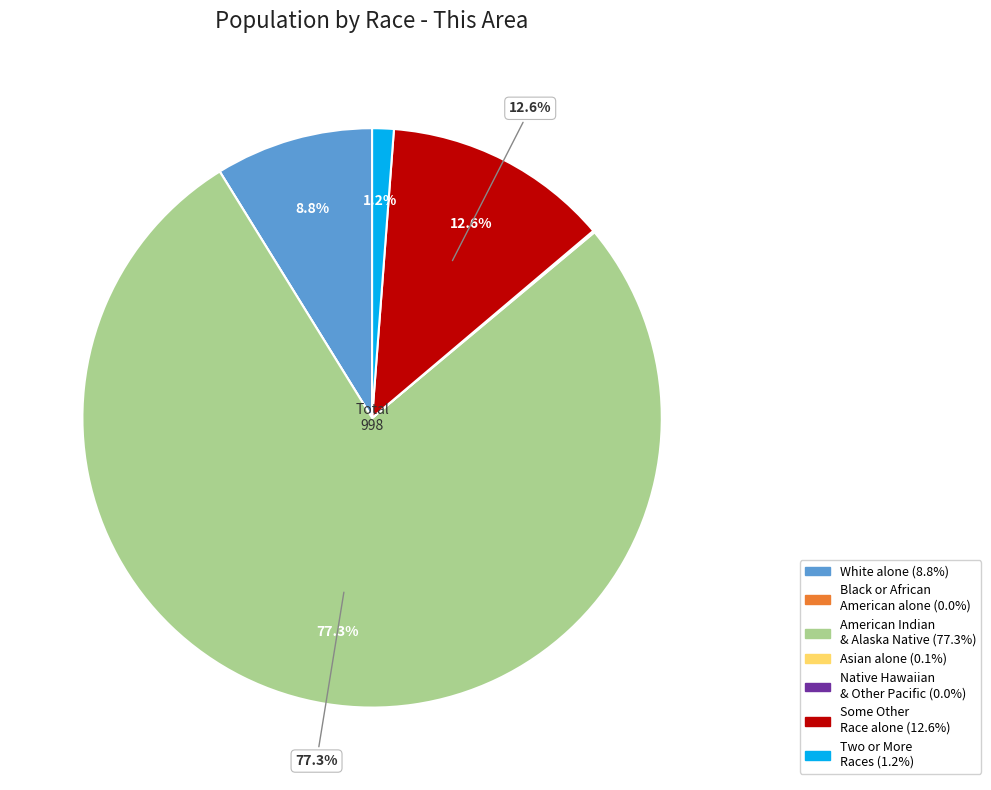

Is there a majority slice in this chart?

Yes